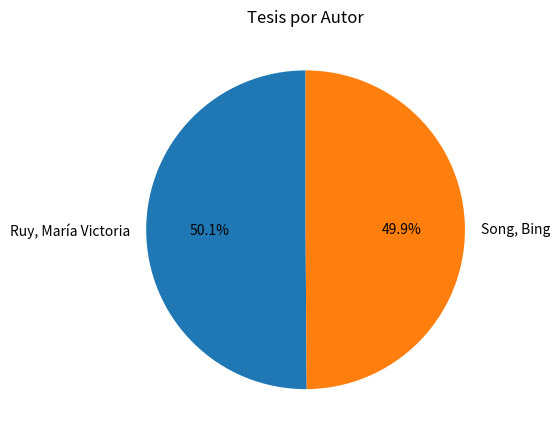

Rank the categories by value from lowest to highest.

Song, Bing, Ruy, María Victoria